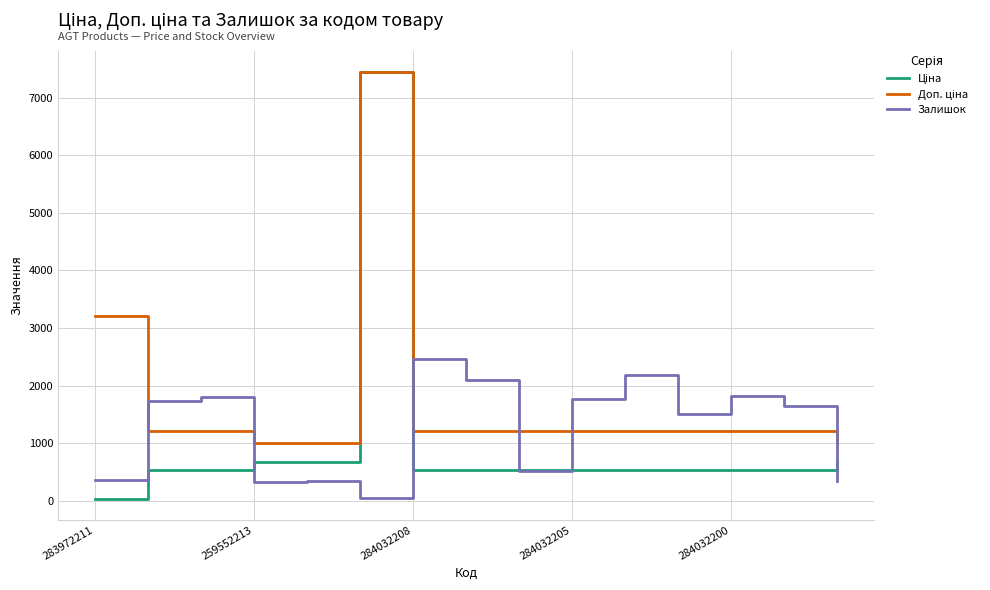

What is the highest value of the Залишок series?

2457.0